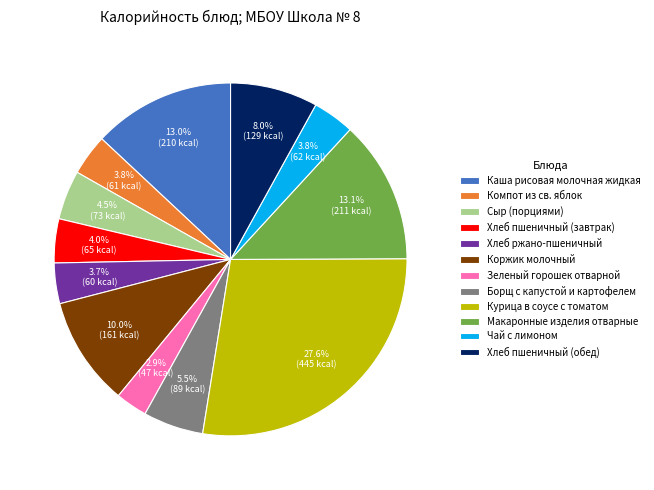

Which slice is the smallest?

Зеленый горошек отварной